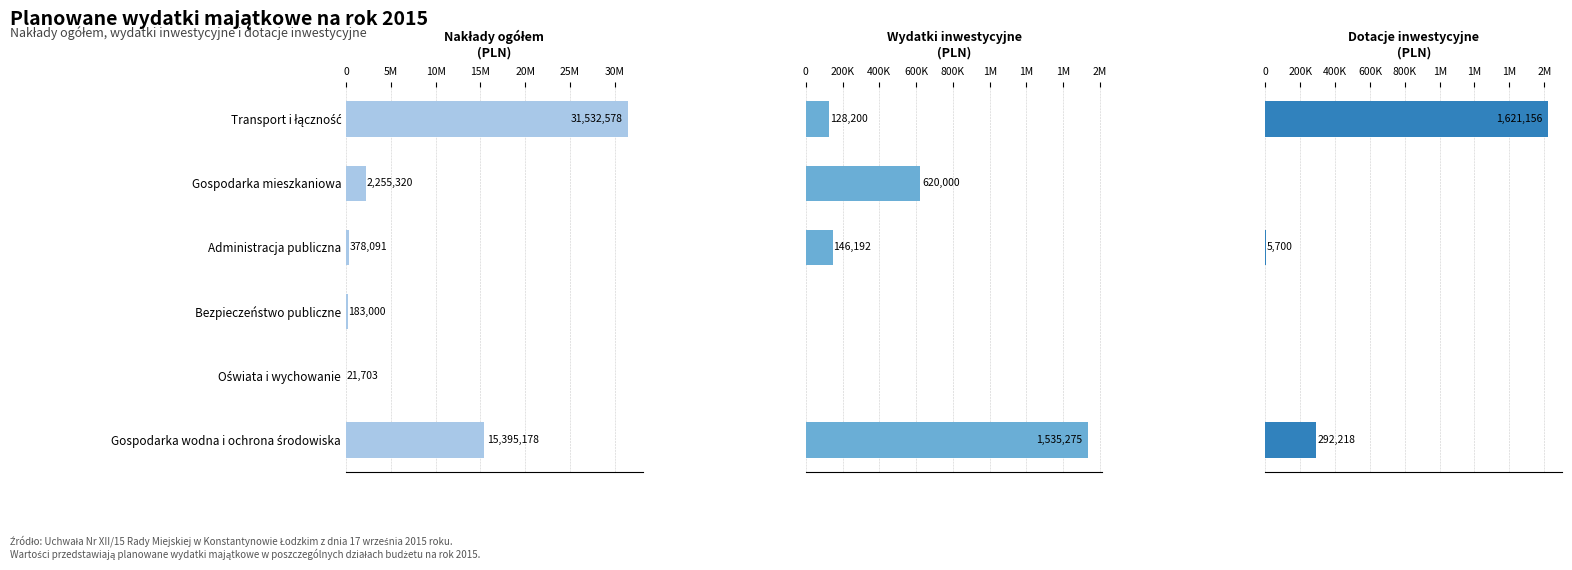

Rank the series by their maximum value, from highest to lowest.

Nakłady ogółem, Dotacje inwestycyjne, Wydatki inwestycyjne